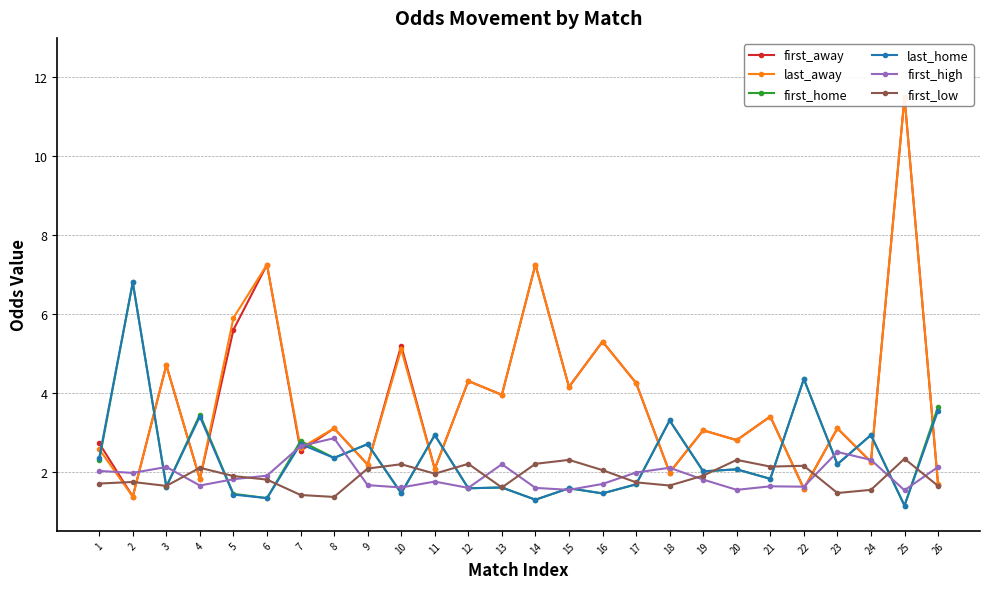

At how many categories does at least one series exceed 5?

7